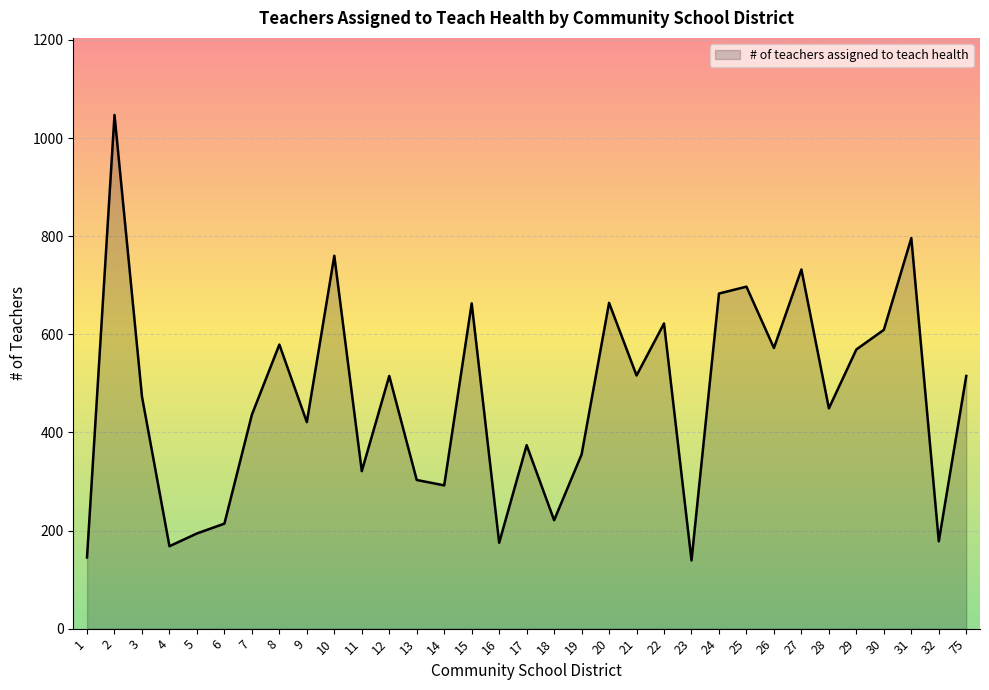

Which label corresponds to the largest value in the chart?

2